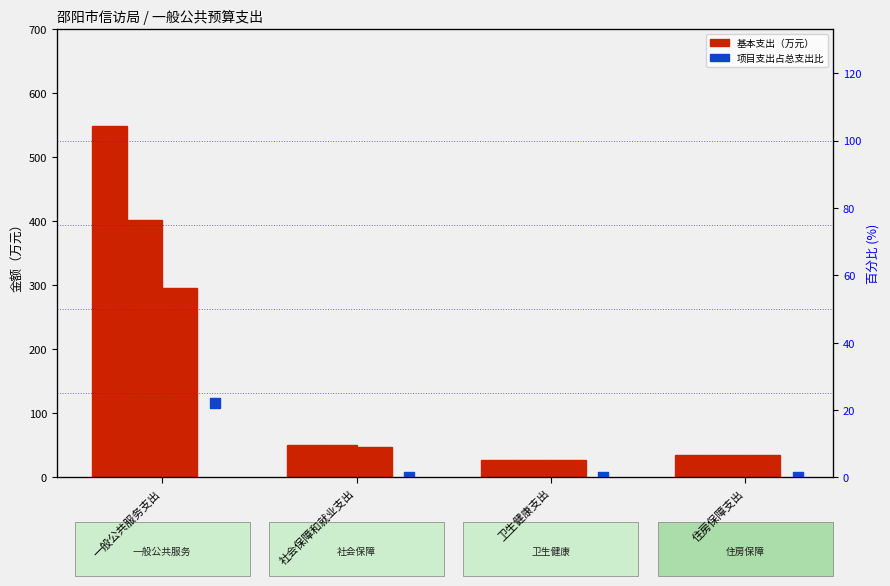

At how many categories does at least one series exceed 96?

1